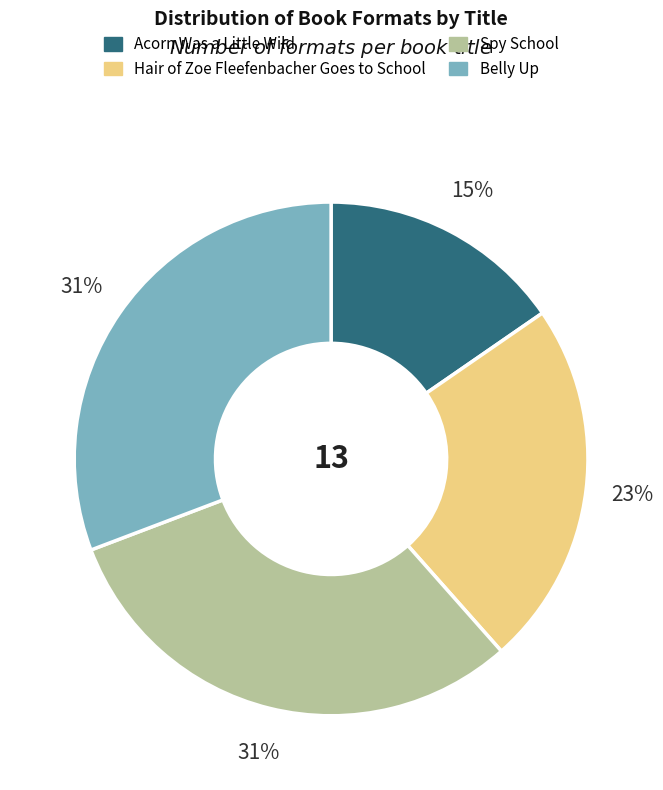

Does any single category account for the majority?

No